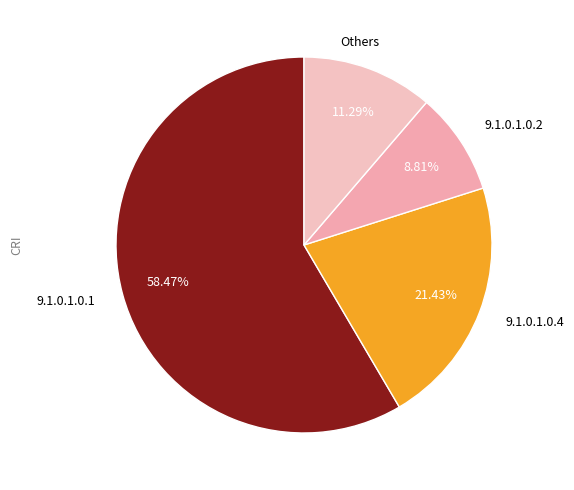

How many segments does this pie chart have?

4